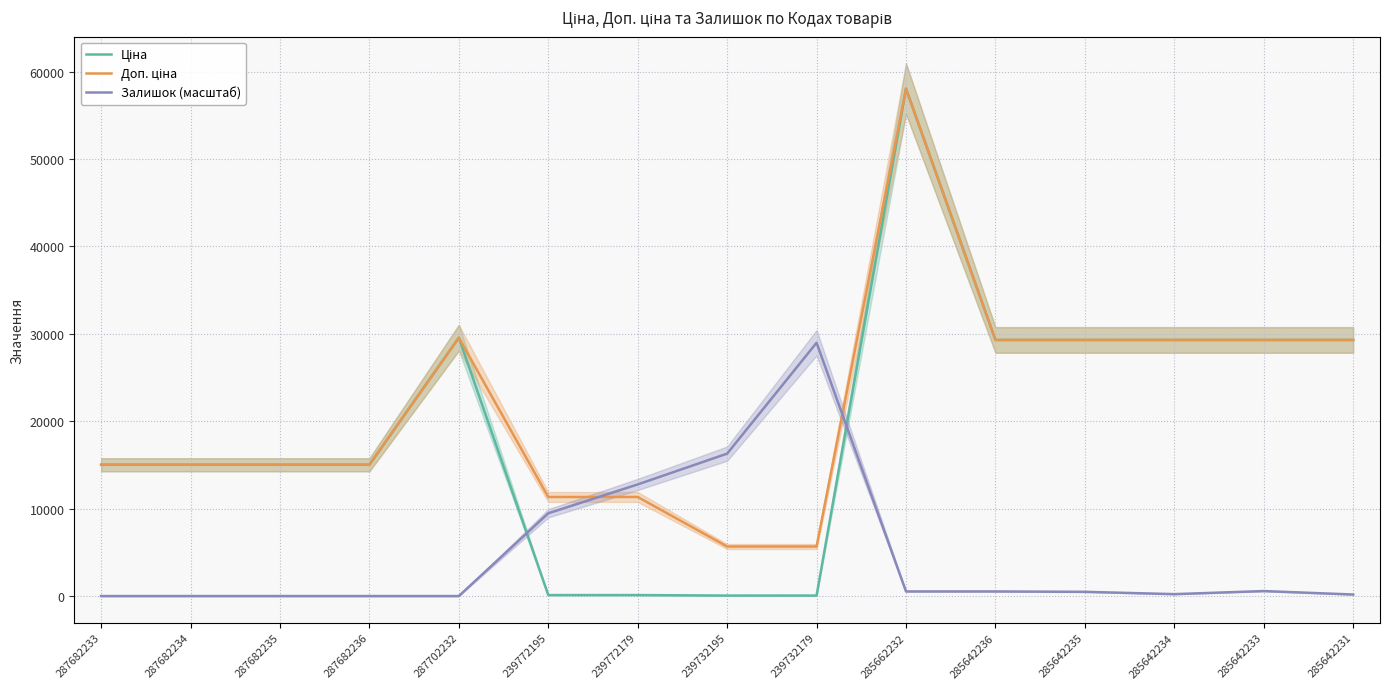

Reading right to left, list all the values displayed in this chart.

Ціна: 29294.9	29294.9	29294.9	29294.9	29294.9	58037.0	56.7	56.7	113.3	113.3	29548.9	15019.2	15019.2	15019.2	15019.2
Доп. ціна: 29294.9	29294.9	29294.9	29294.9	29294.9	58037.0	5667.0	5667.0	11334.0	11334.0	29548.9	15019.2	15019.2	15019.2	15019.2
Залишок (масштаб): 176.1	572.4	220.2	484.4	528.4	528.4	28974.5	16292.6	12769.9	9467.3	0.0	0.0	0.0	0.0	0.0